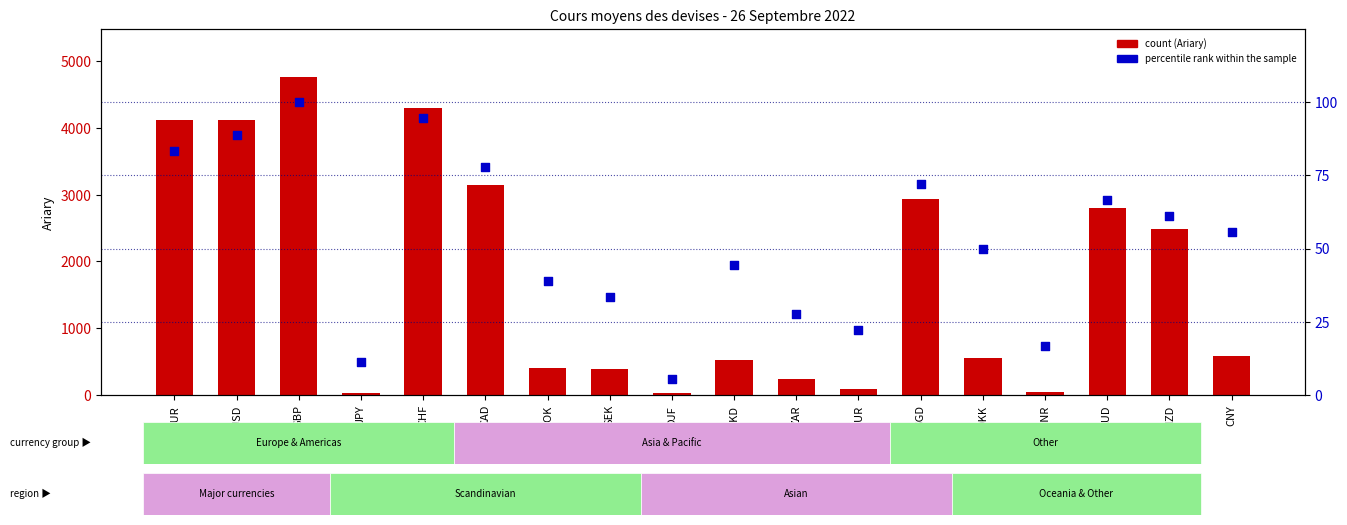

What is the total value across all series at NZD?

2552.4